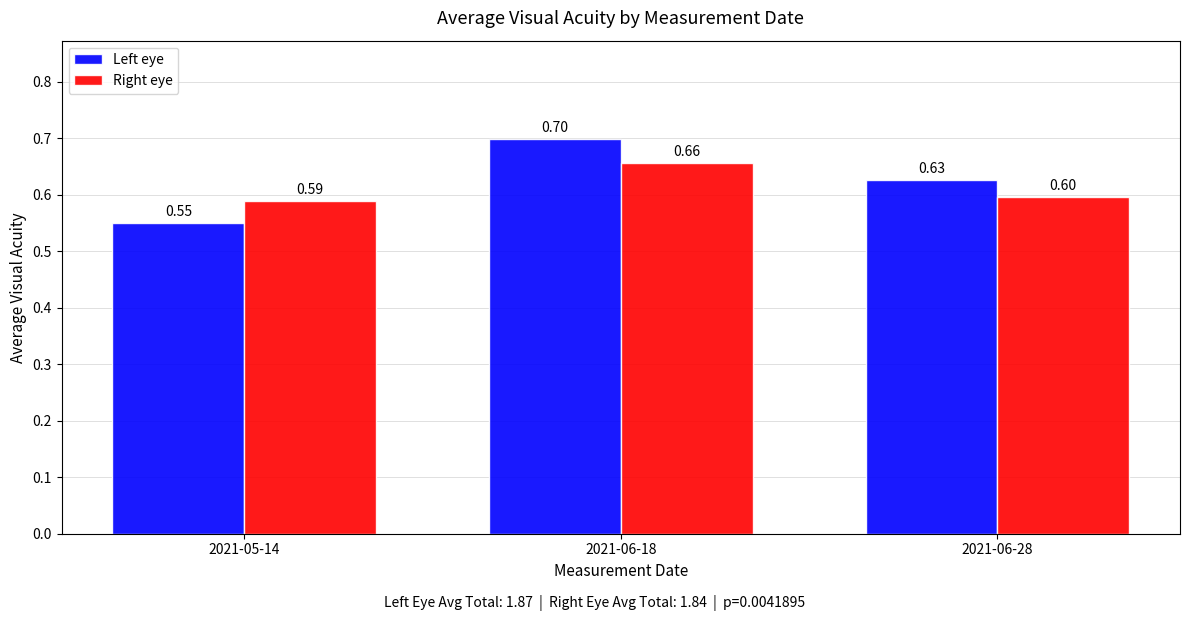

What position from the left is 2021-06-28?

3